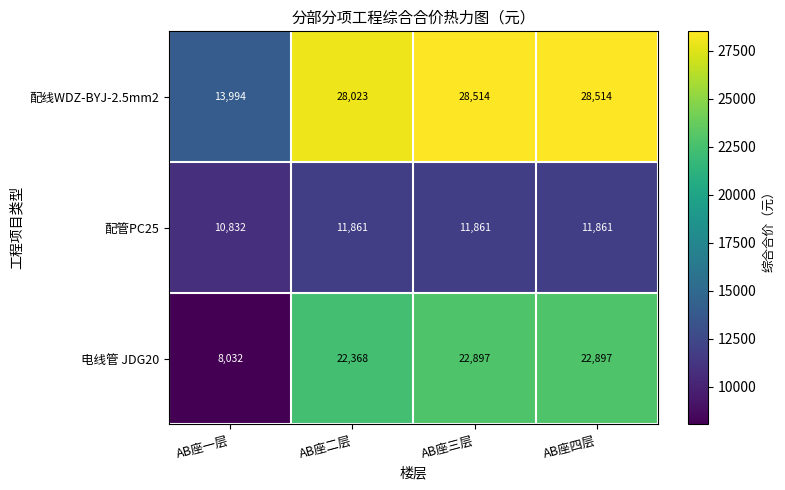

Rank the series by their average value, from highest to lowest.

配线WDZ-BYJ-2.5mm2, 电线管 JDG20, 配管PC25